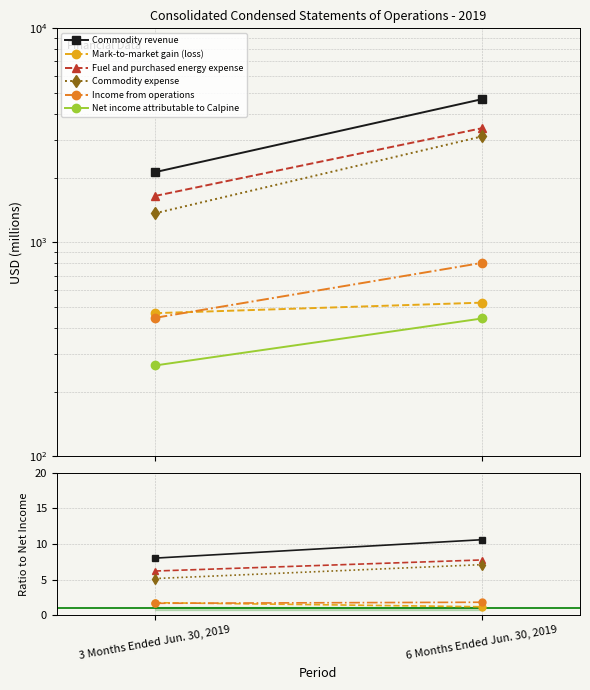

Count the Net income attributable to Calpine values in the range 266 to 441.

2